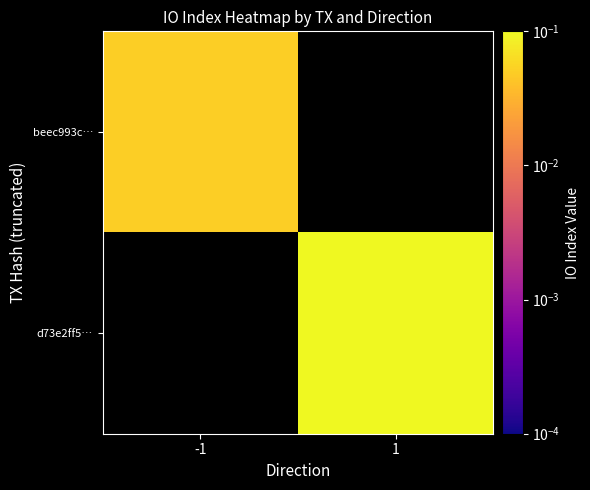

How many values in the d73e2ff5… series exceed 0?

1